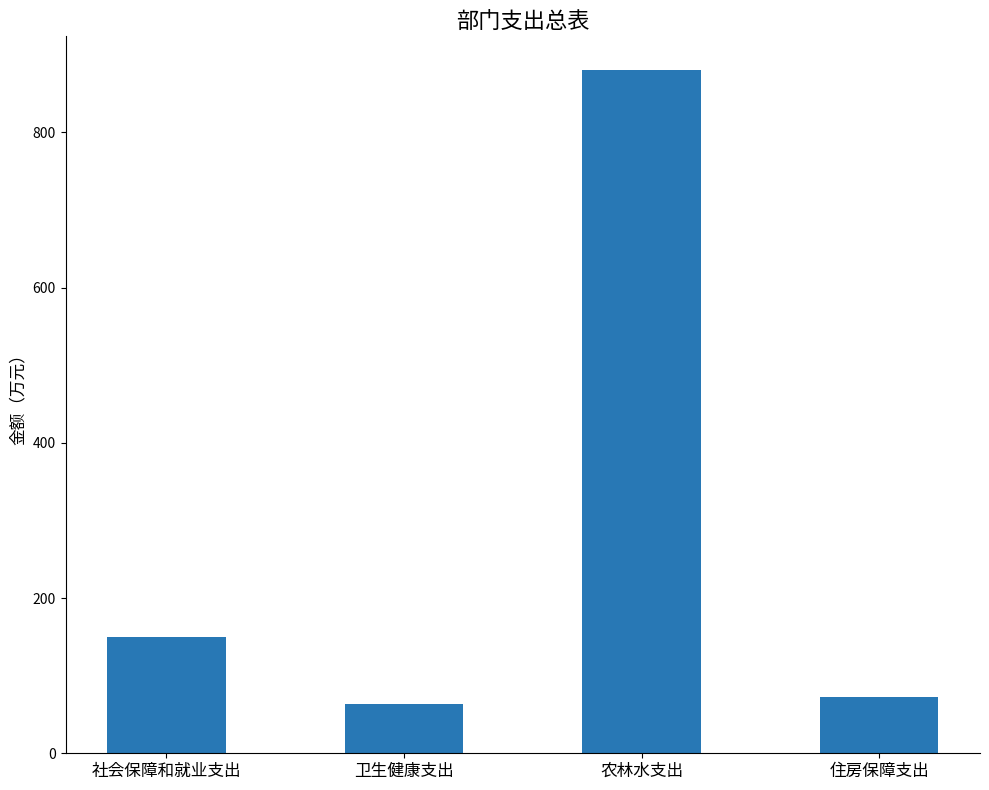

At which category does the chart reach its peak across all series?

农林水支出